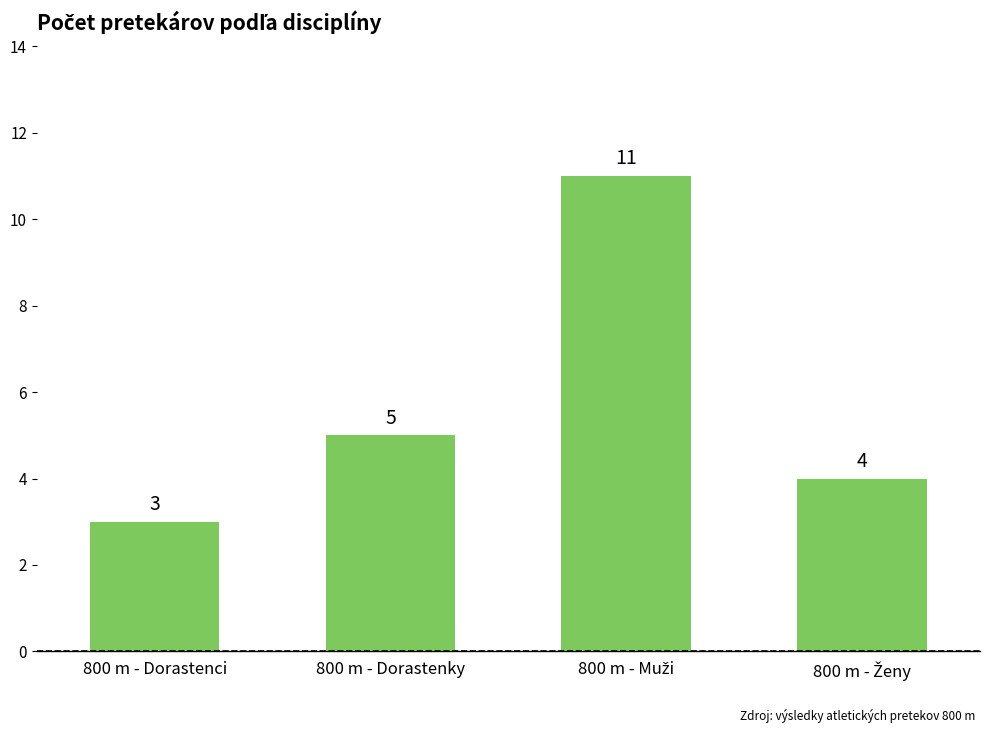

What is the greatest value displayed?

11